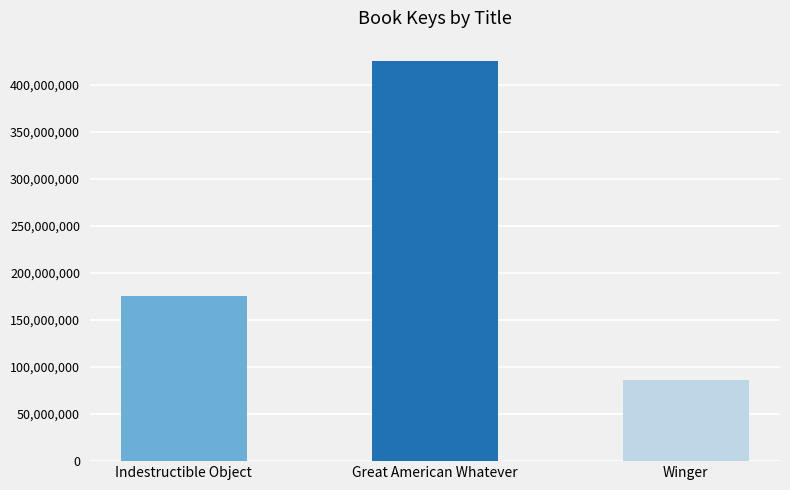

What is the average value?

228981523